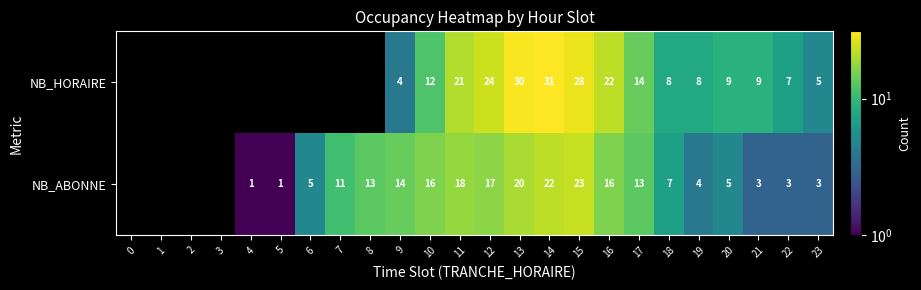

At 15, list the series in order from largest to smallest.

NB_HORAIRE, NB_ABONNE